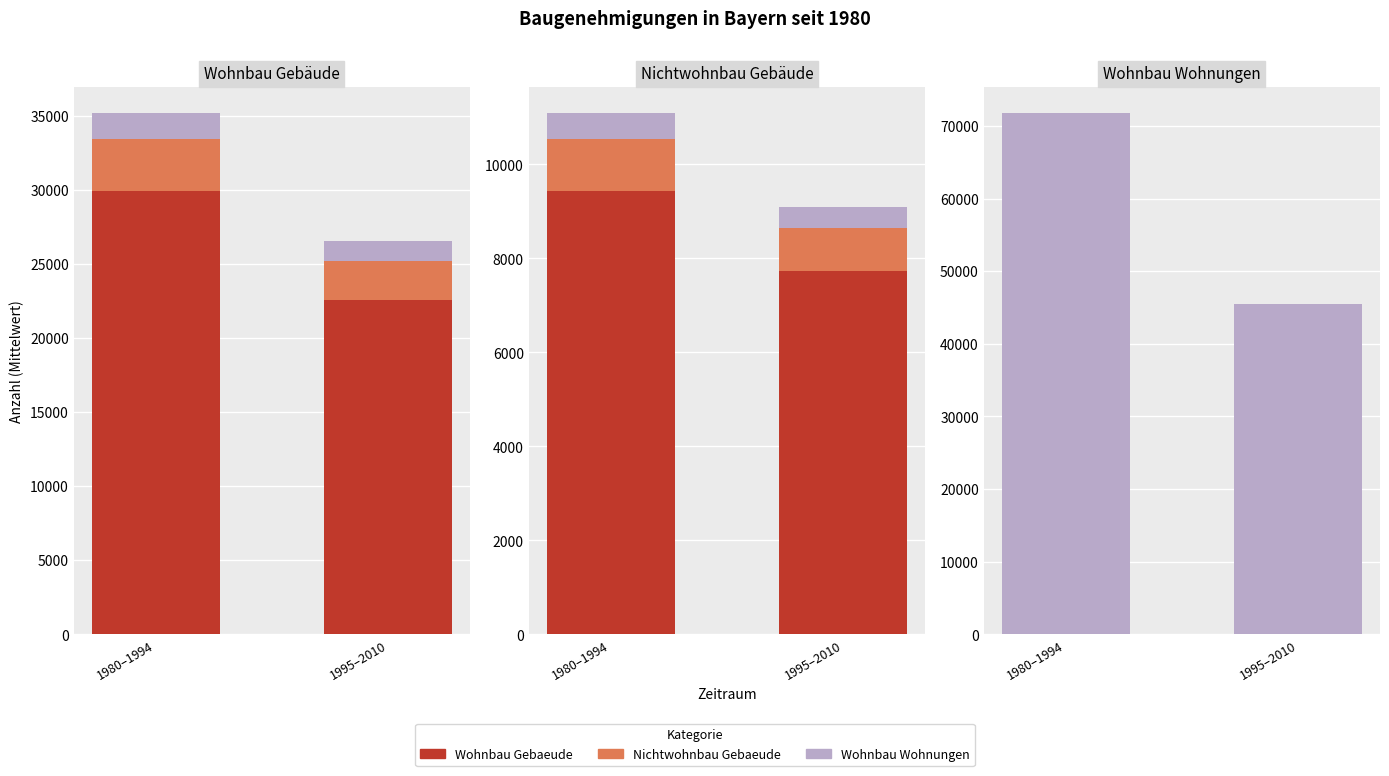

Between 1980–1994 and 1995–2010, which series saw the biggest shift?

Wohnbau Wohnungen